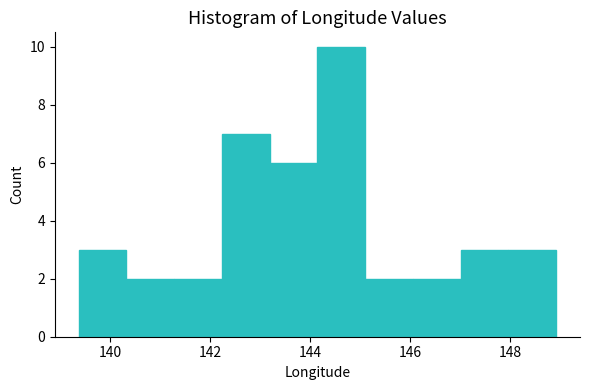

Reading left to right, list every bar in this chart as the range it spans on the x-axis followed by its height. Neither the bar edges nor the heights are printed on the chart, so give them approximately, as read against the axes.

139.4 to 140.4: 3
140.4 to 141.2: 2
141.2 to 142.2: 2
142.2 to 143.2: 7
143.2 to 144.2: 6
144.2 to 145.2: 10
145.2 to 146.0: 2
146.0 to 147.0: 2
147.0 to 148.0: 3
148.0 to 149.0: 3